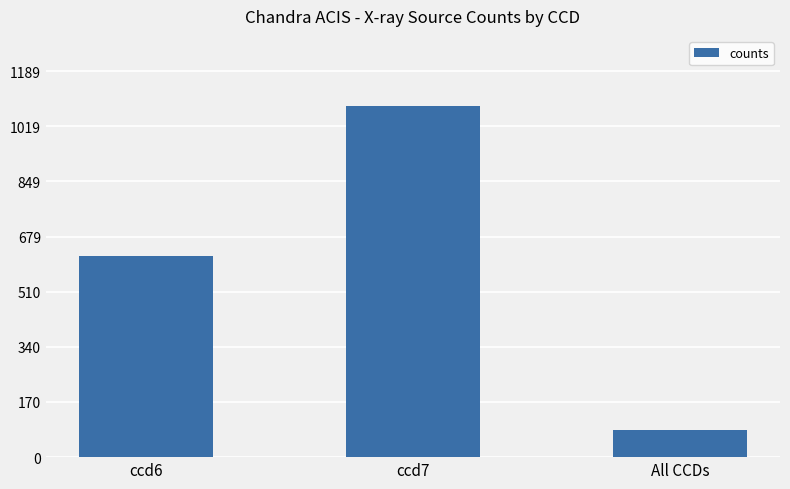

Count the number of categories in the chart.

3